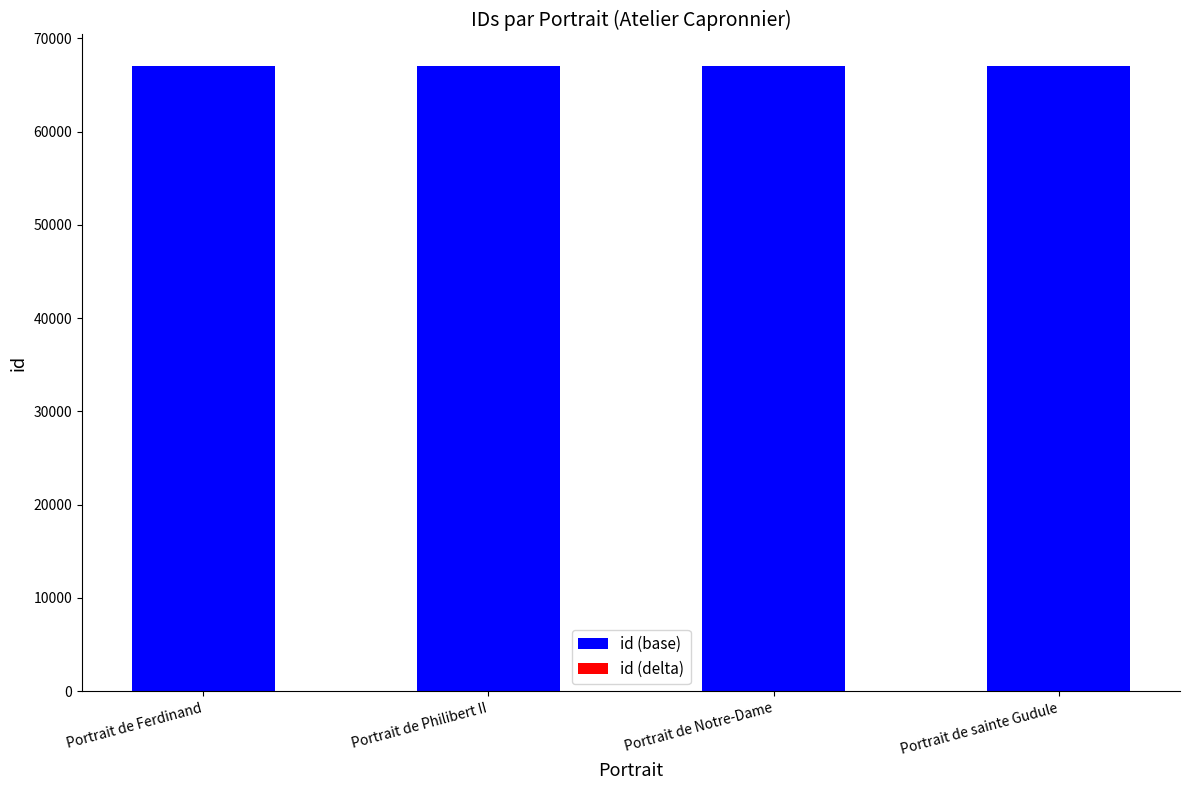

Is it true that id (base) equals 33883 at Portrait de Notre-Dame?

False